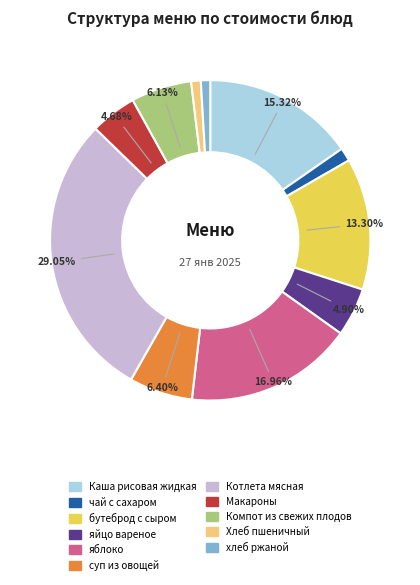

To the nearest percent, what is the combined percentage of чай с сахаром and Котлета мясная?

30%